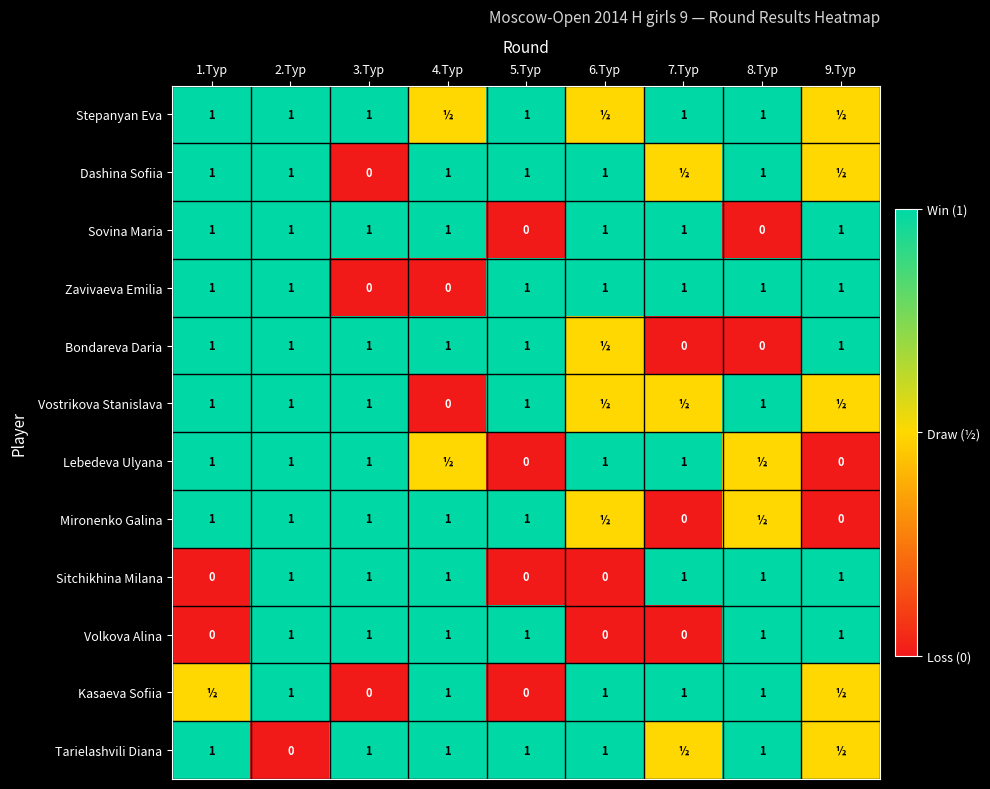

What is the spread (max minus min) of values at 7.Тур?

1.0